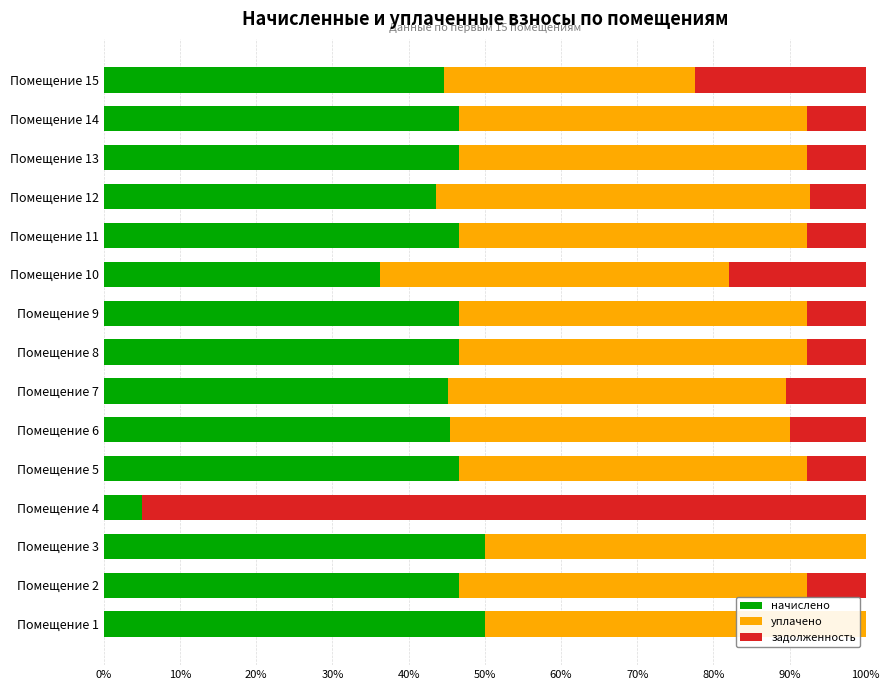

What is the maximum value for начислено?

50.0